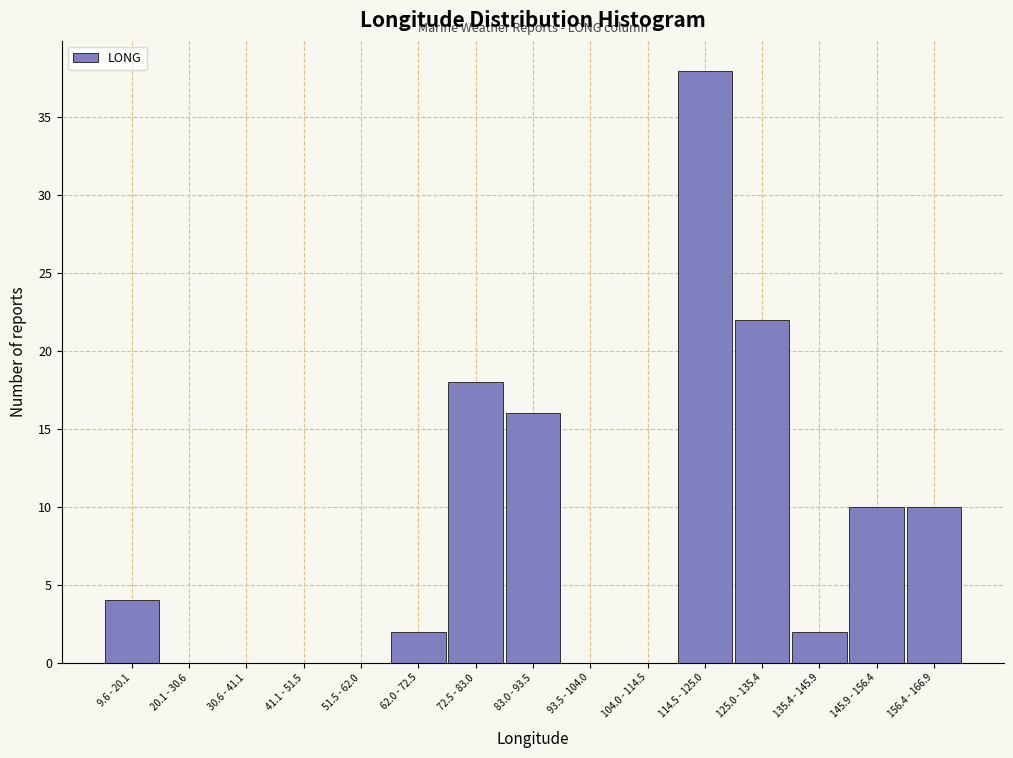

Reading left to right, transcribe all the data shown in this chart.

9.6 - 20.1=4	20.1 - 30.6=0	30.6 - 41.1=0	41.1 - 51.5=0	51.5 - 62.0=0	62.0 - 72.5=2	72.5 - 83.0=18	83.0 - 93.5=16	93.5 - 104.0=0	104.0 - 114.5=0	114.5 - 125.0=38	125.0 - 135.4=22	135.4 - 145.9=2	145.9 - 156.4=10	156.4 - 166.9=10